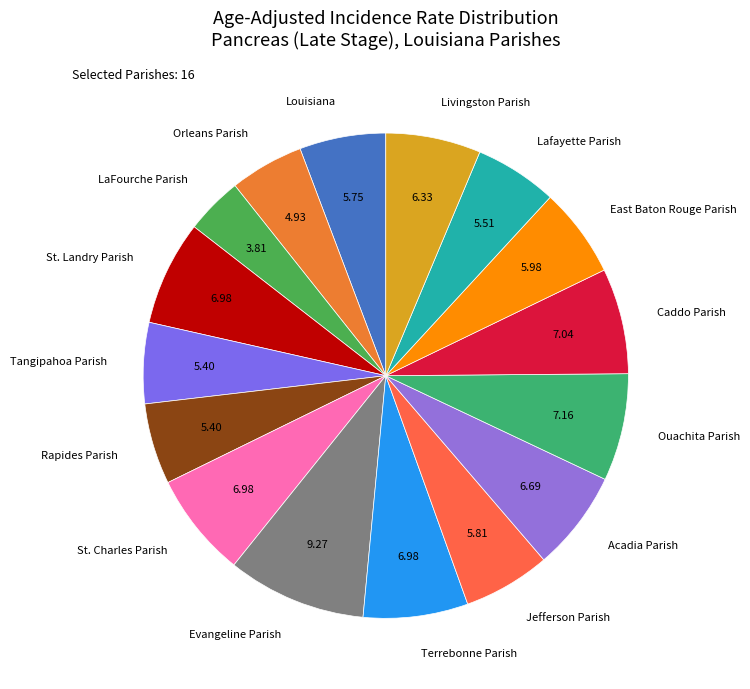

What is the ratio of the value at Lafayette Parish to the value at Evangeline Parish?

0.6